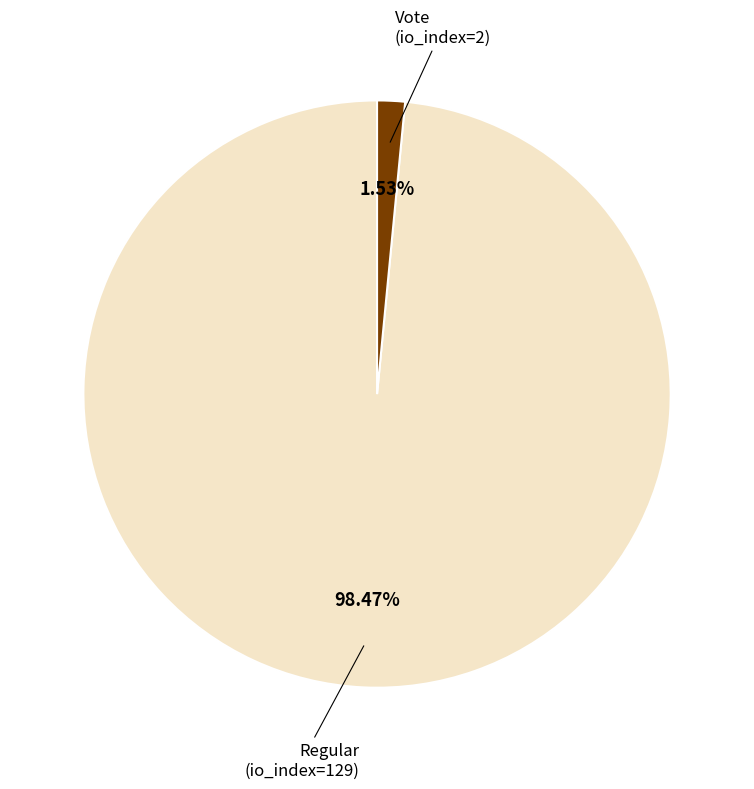

Count the number of slices in the pie.

2